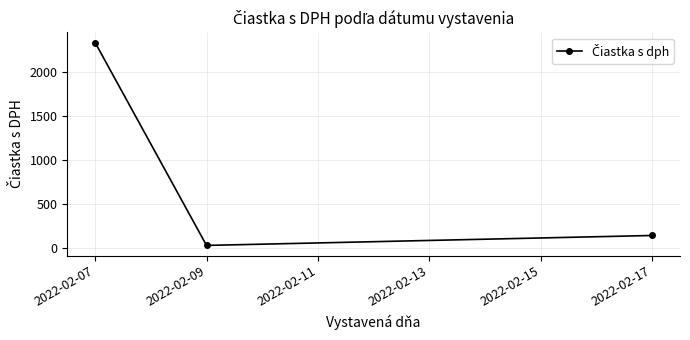

What is the average value?

832.5